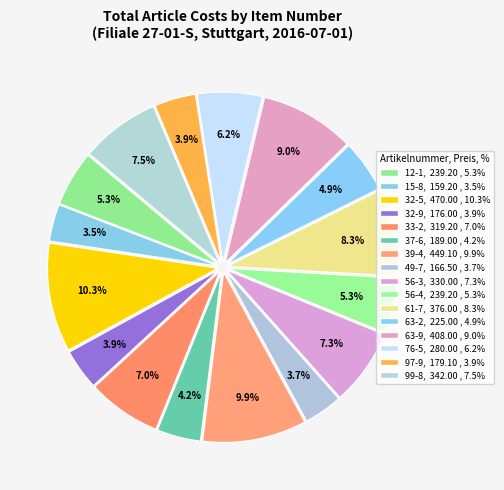

Is it true that 37-6 is 4% of the pie?

True